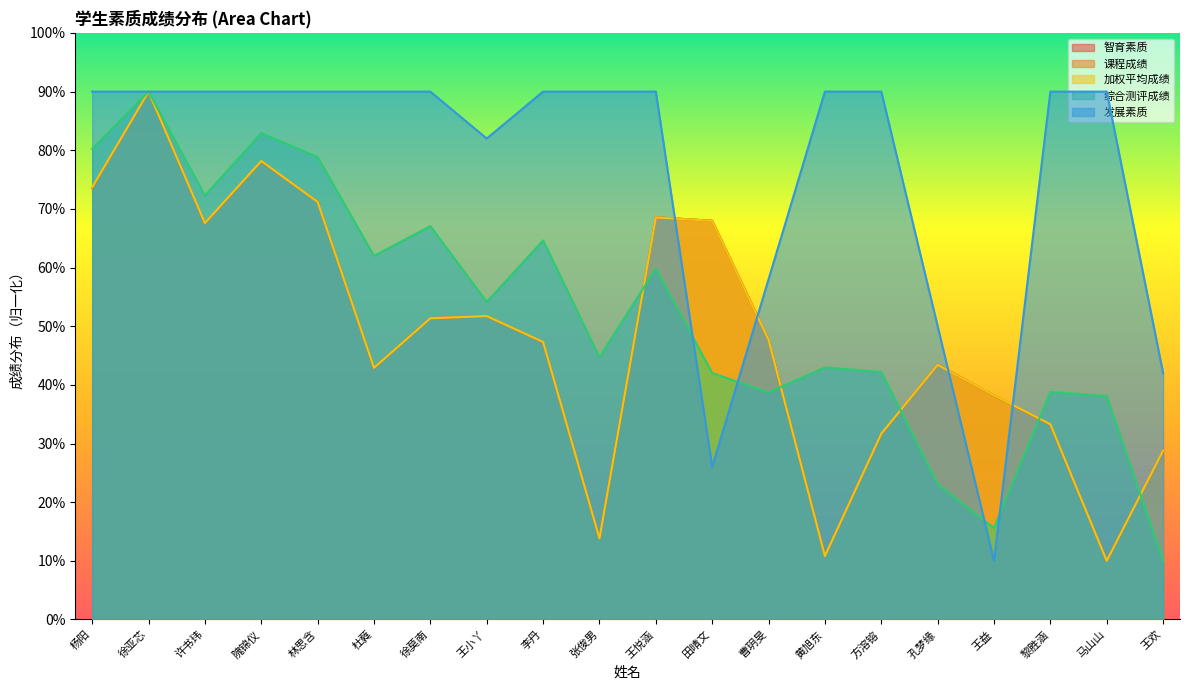

What is the average value of the 发展素质 series?

76.4